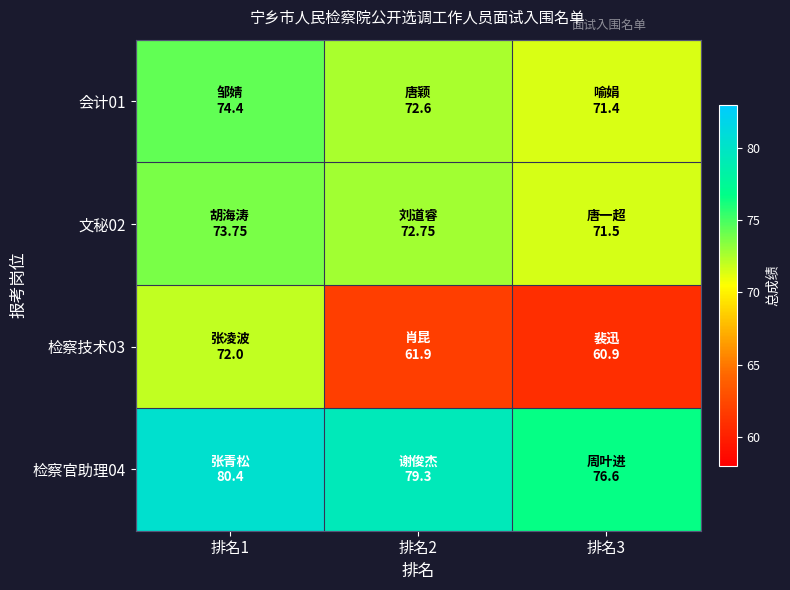

Which series changed the most between 排名1 and 排名2?

检察技术03